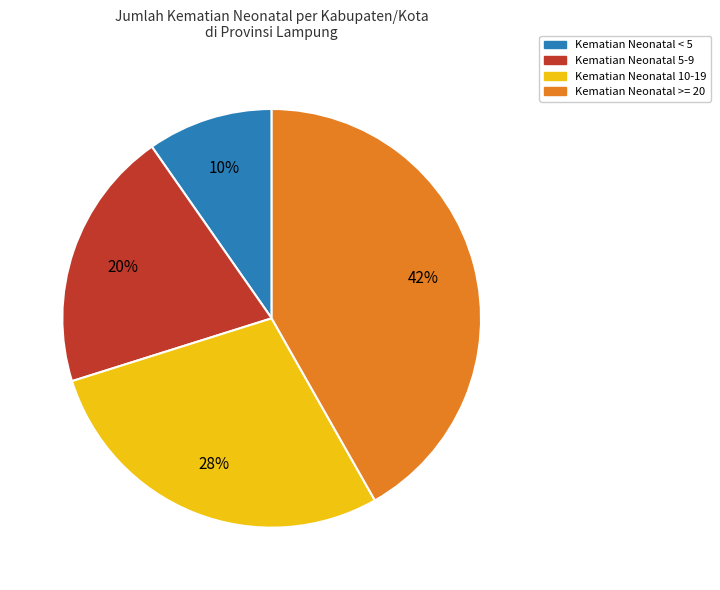

Do Kematian Neonatal 10-19 and Kematian Neonatal >= 20 together represent more than half of the pie?

Yes